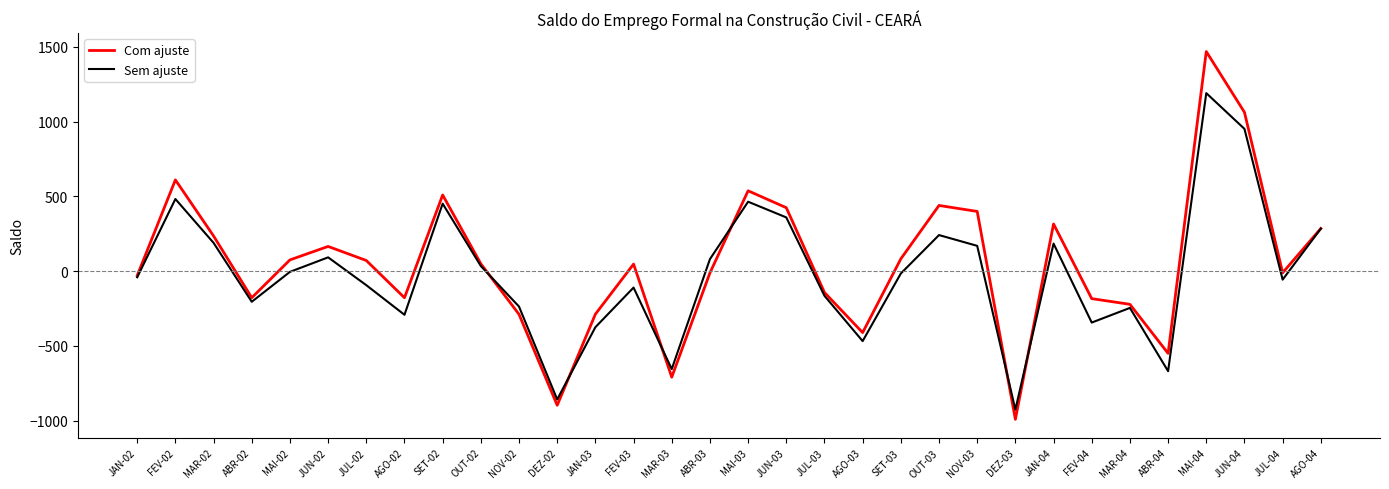

At which category is the sum across all series the highest?

MAI-04